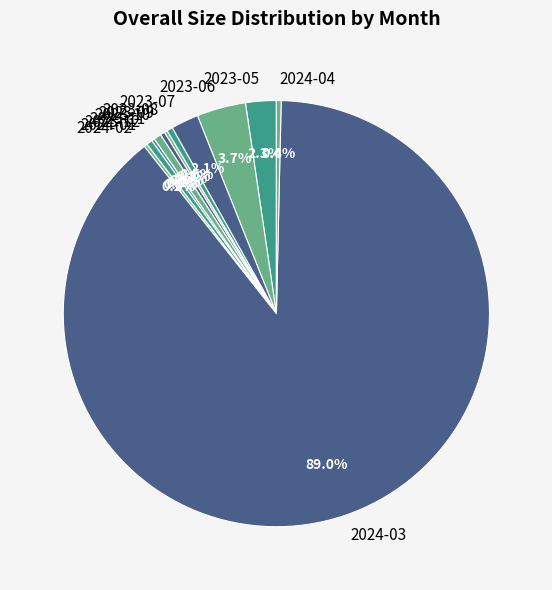

To the nearest percent, what is the average slice percentage?

8%